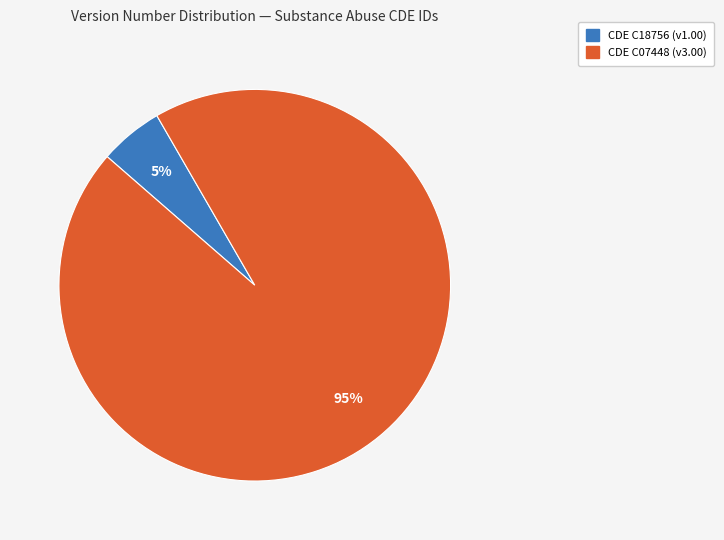

How many slices are in this pie chart?

2